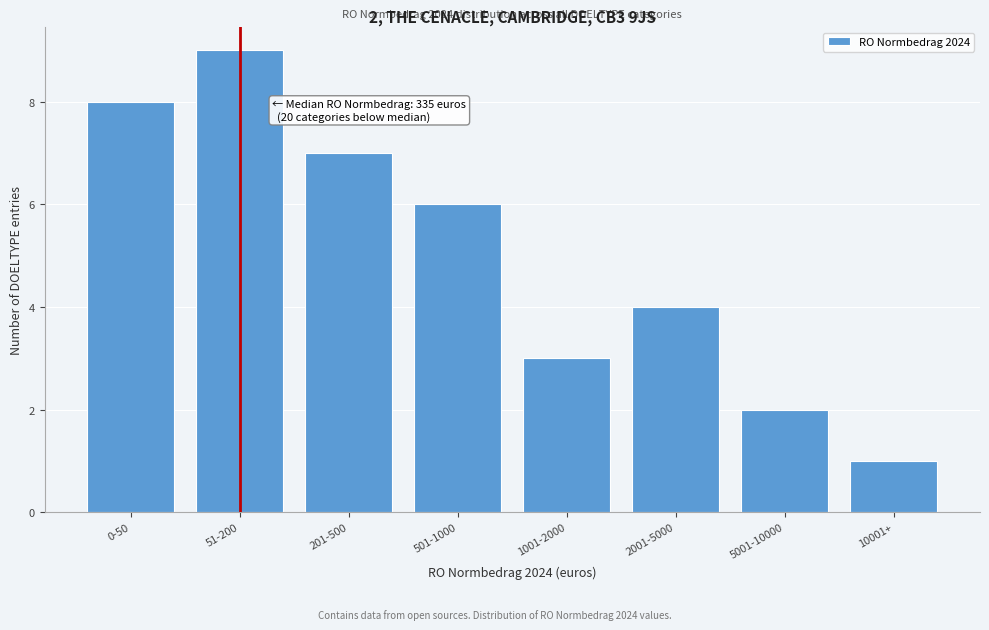

Reading right to left, list all the values displayed in this chart.

1	2	4	3	6	7	9	8